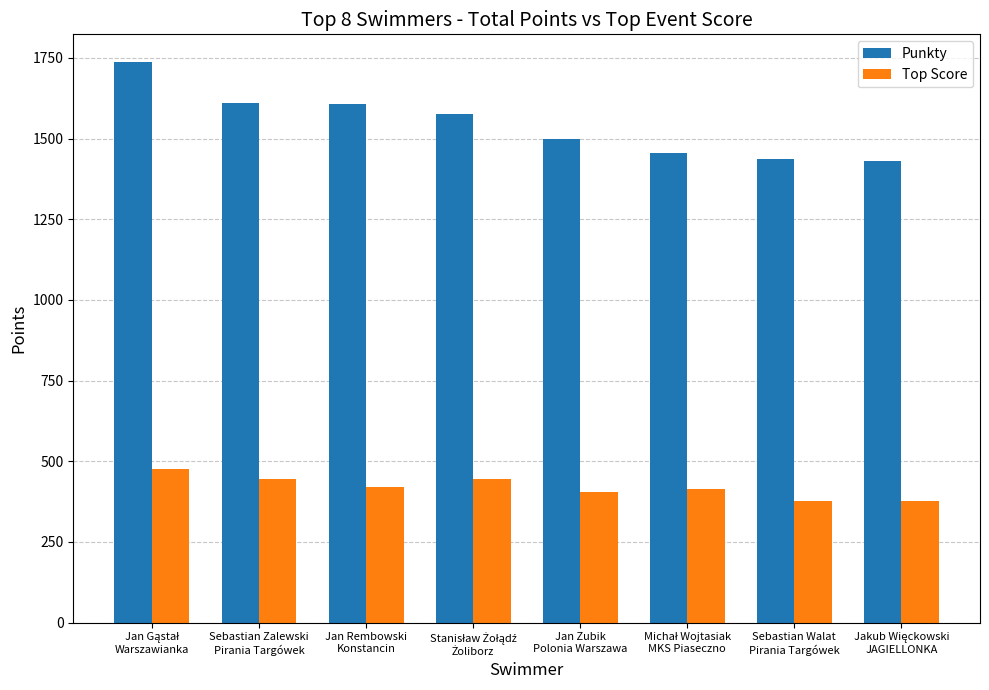

The Punkty series shows 2892 at Sebastian Zalewski
Pirania Targówek. True or false?

False